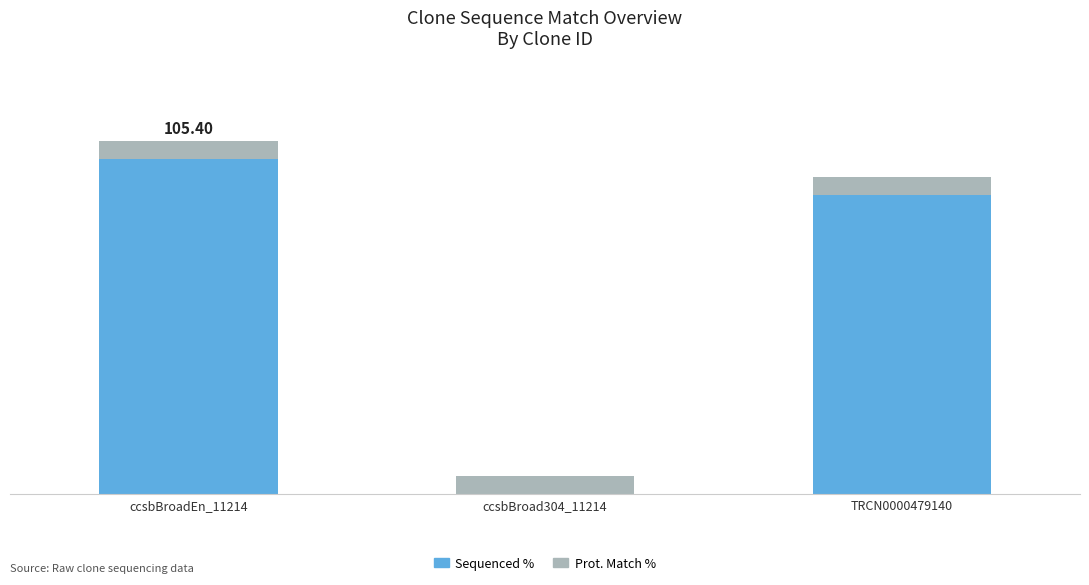

What are all the series names shown in the legend?

Sequenced %, Prot. Match %